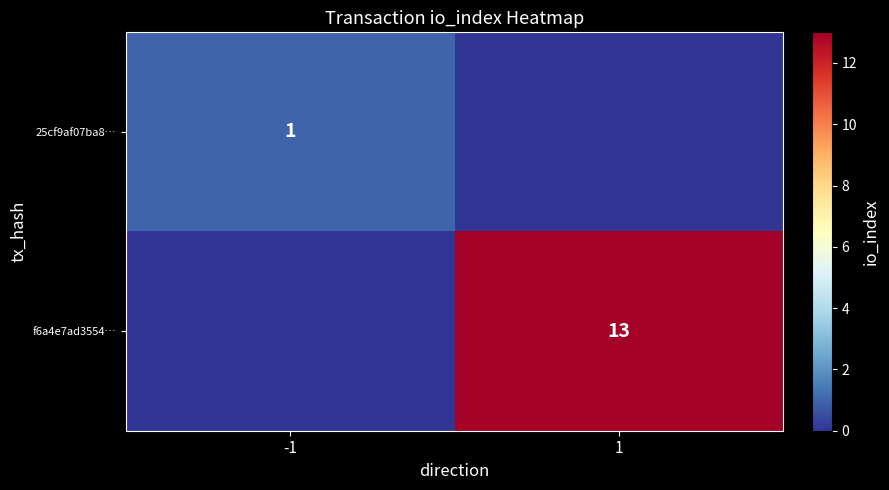

What is the total value across all series at -1?

1